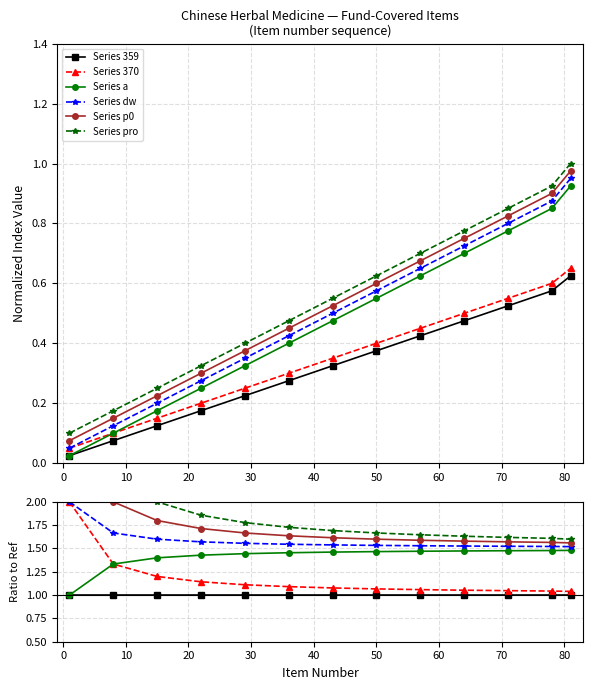

What is the maximum value shown in the chart?

4.0